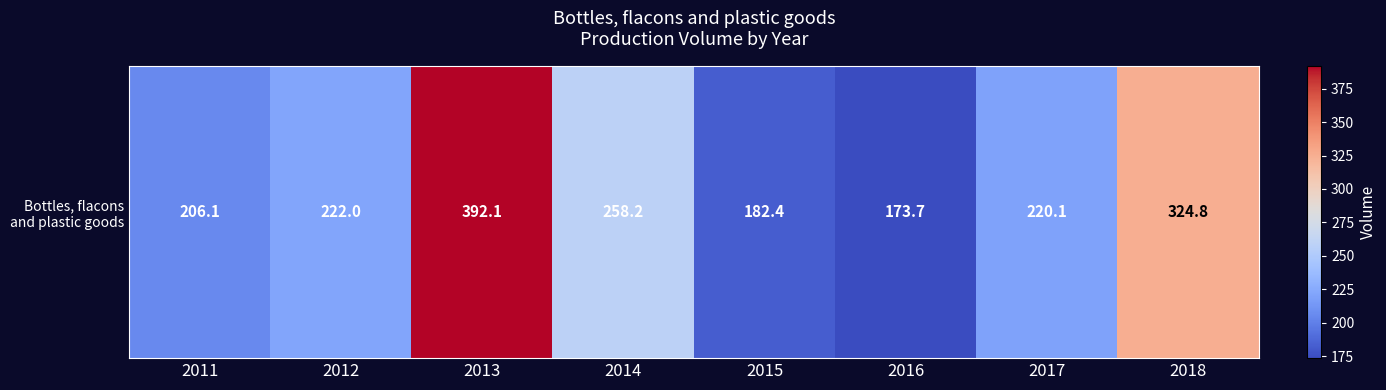

At which label is the value closest to 282?

2014